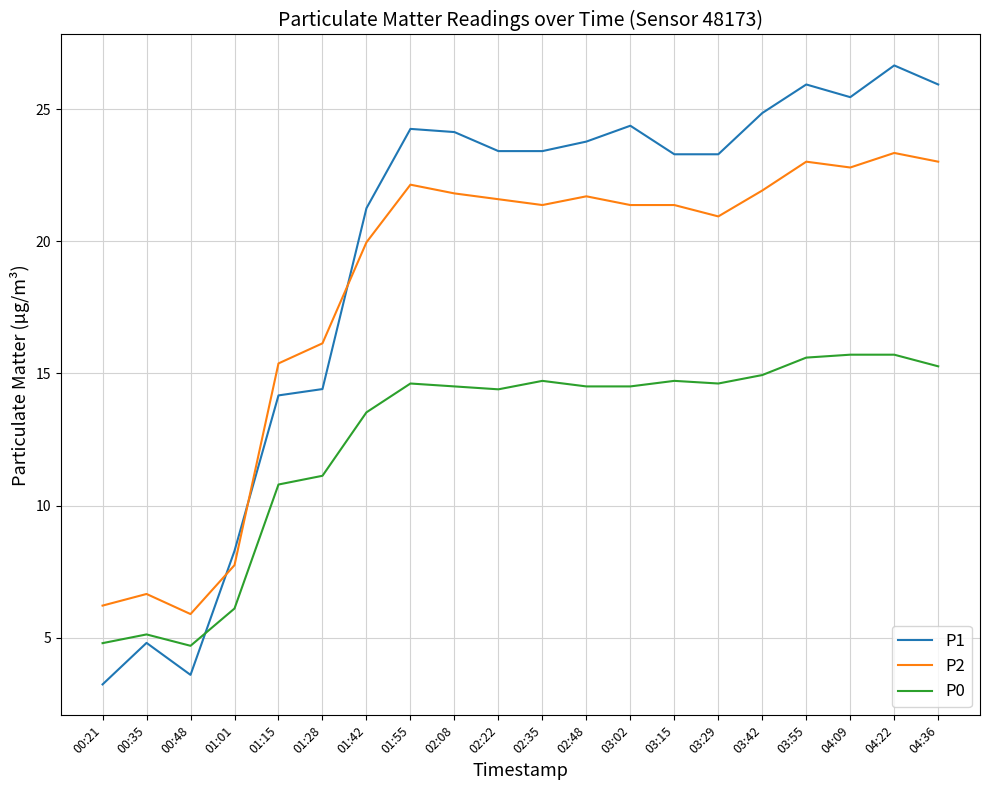

Rank the series by their average value, from lowest to highest.

P0, P2, P1